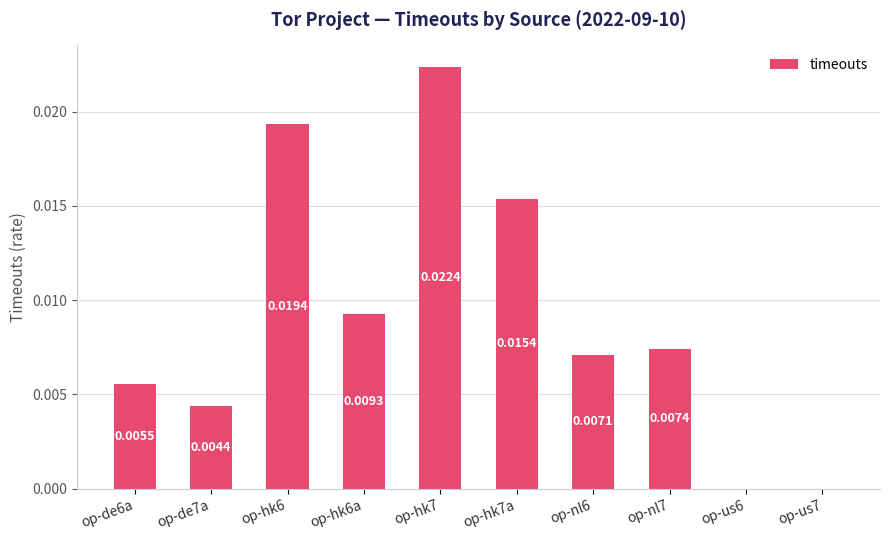

What is the label of the 3rd bar from the left?

op-hk6